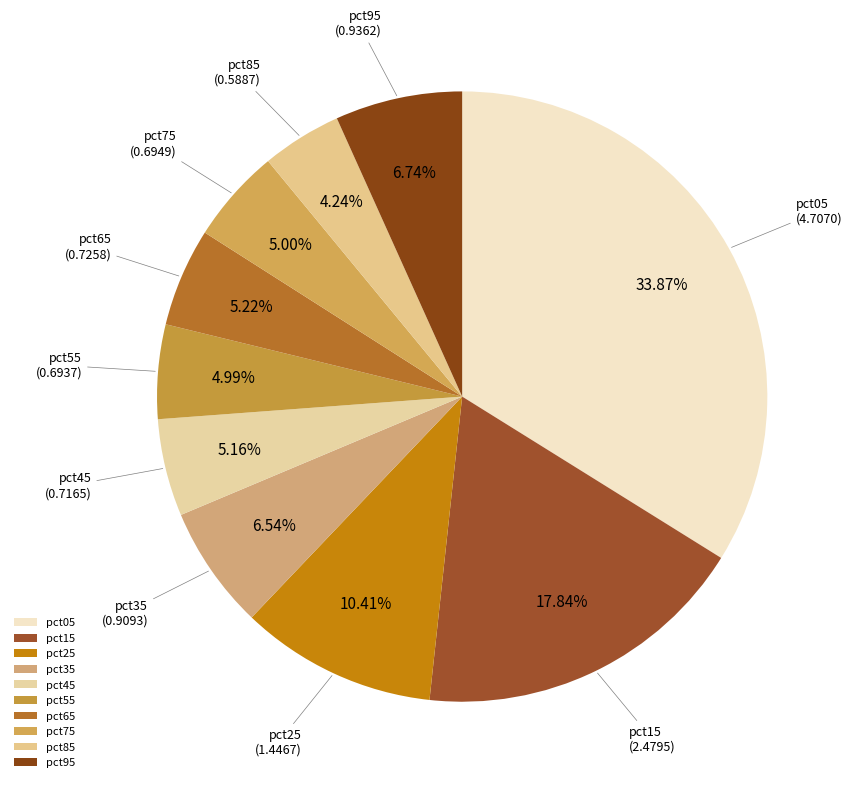

What percentage do pct95 and pct85 together represent?

11.0%